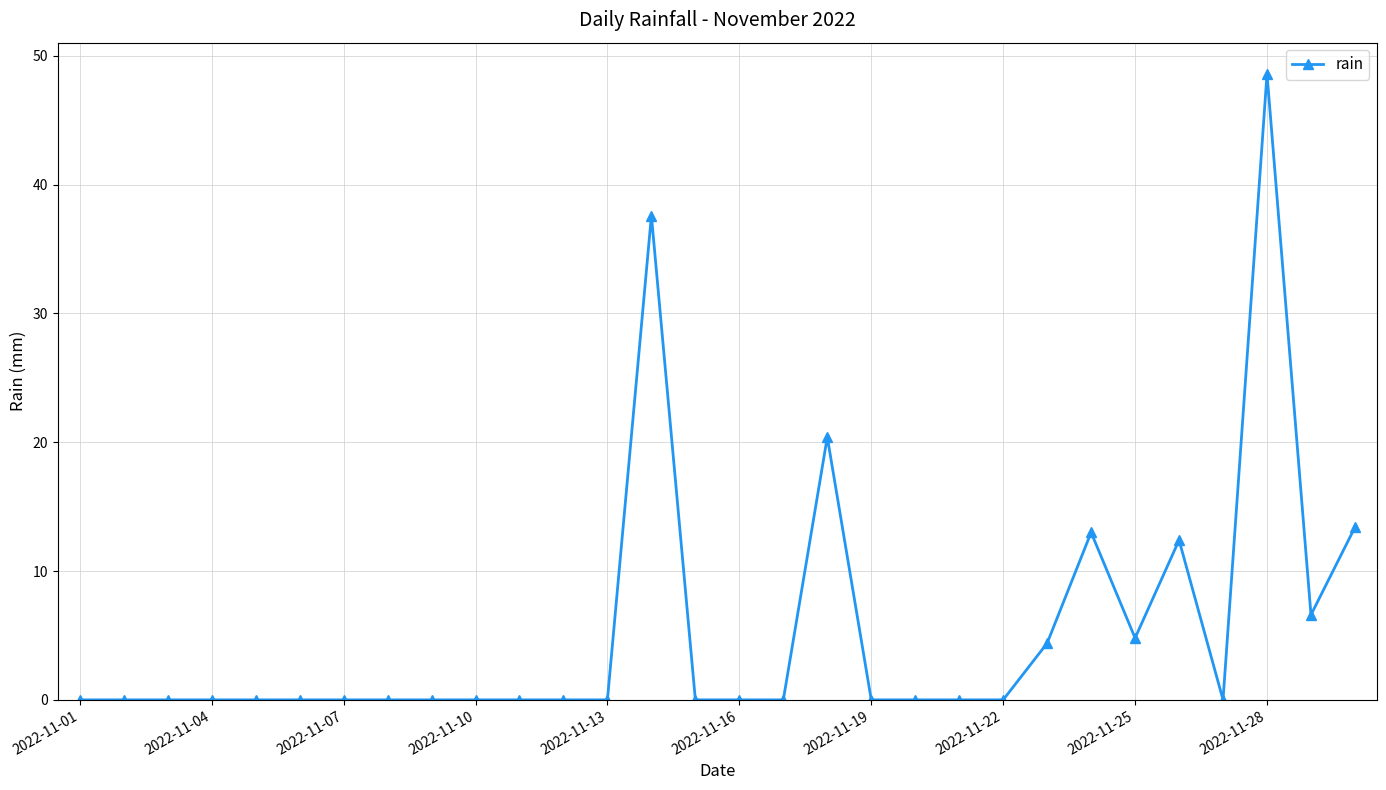

Reading left to right, what are all the values shown in this chart?

0.0	0.0	0.0	0.0	0.0	0.0	0.0	0.0	0.0	0.0	0.0	0.0	0.0	37.6	0.0	0.0	0.0	20.4	0.0	0.0	0.0	0.0	4.4	13.0	4.8	12.4	0.0	48.6	6.6	13.4